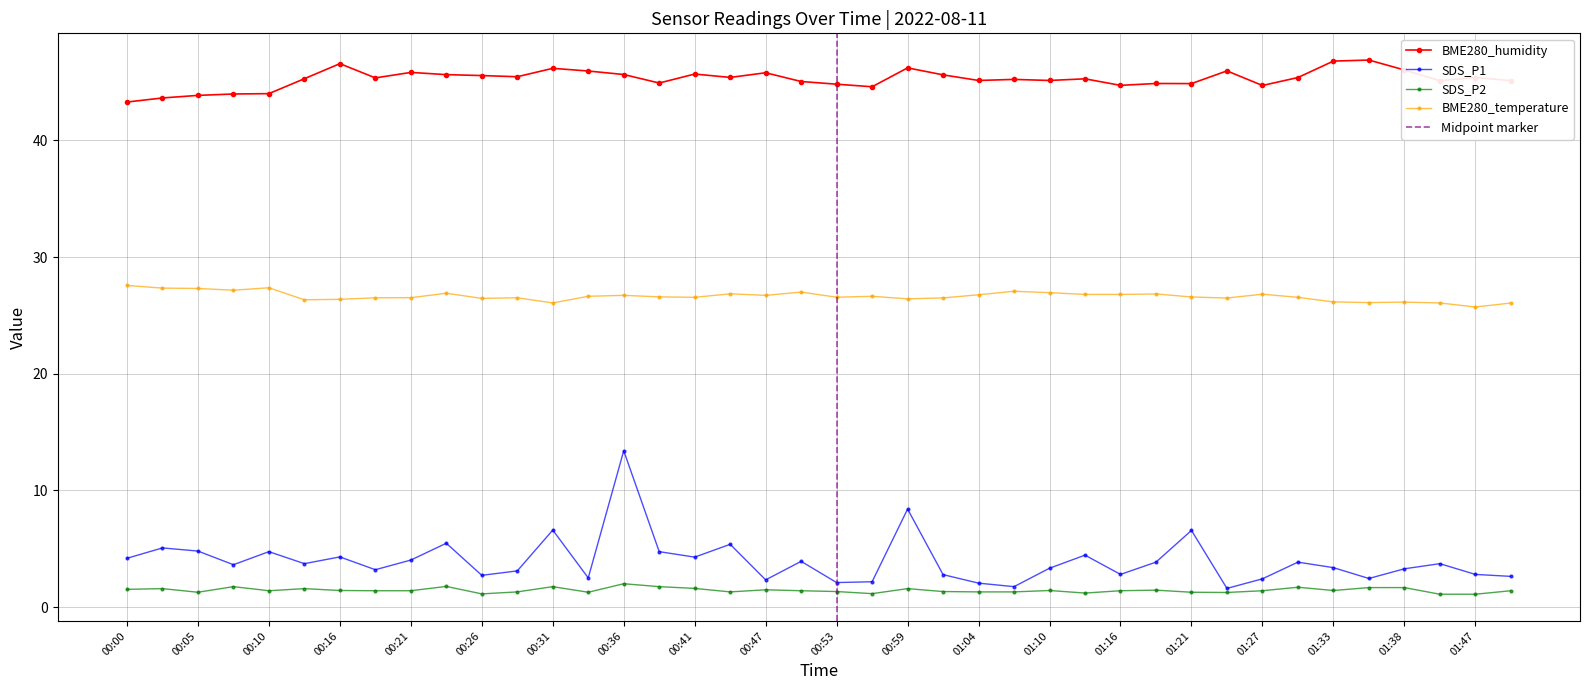

What is the maximum value for BME280_temperature?

27.6